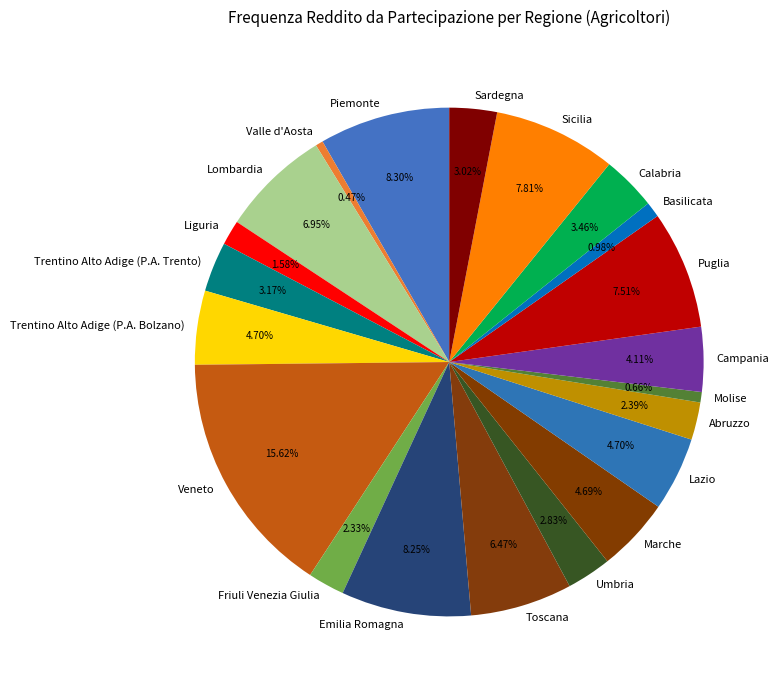

Is there a majority slice in this chart?

No